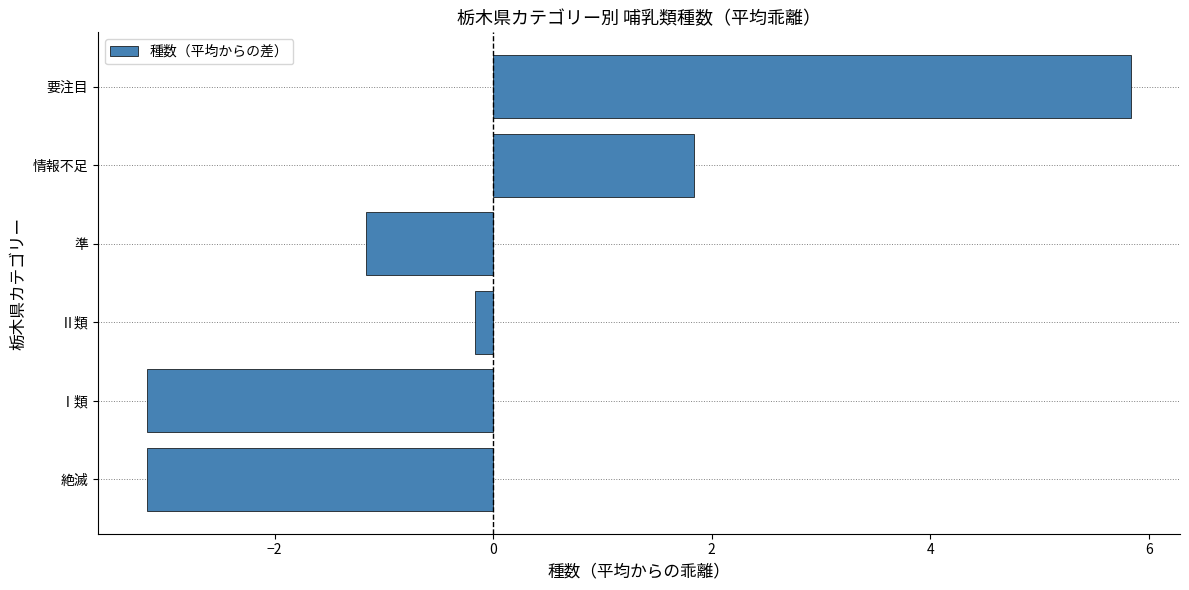

What is the minimum value shown in the chart?

-3.2